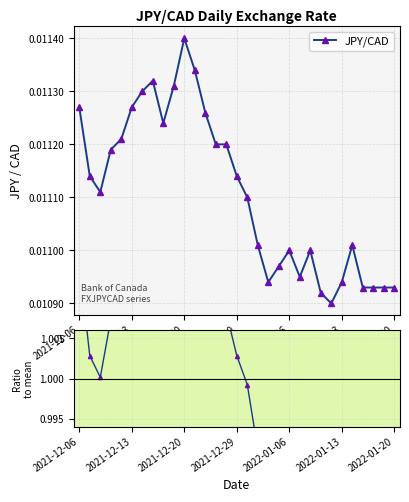

True or false: Ratio to mean and JPY/CAD cross at least once.

False